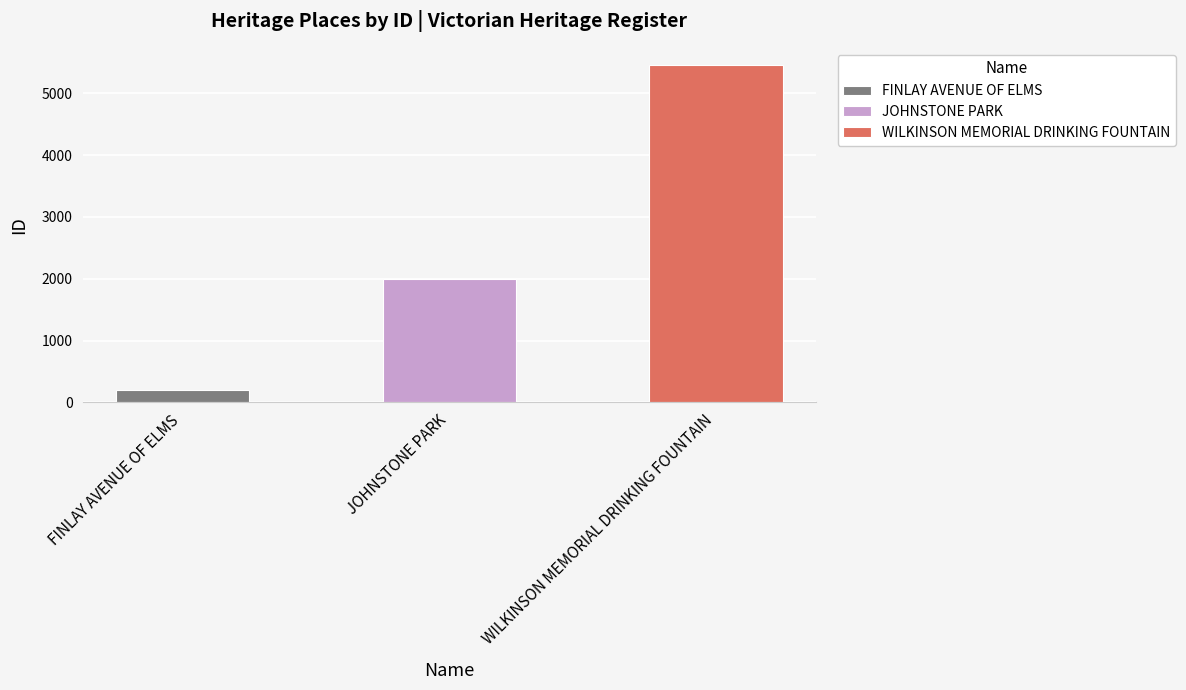

What is the change in value from JOHNSTONE PARK to WILKINSON MEMORIAL DRINKING FOUNTAIN?

+3468